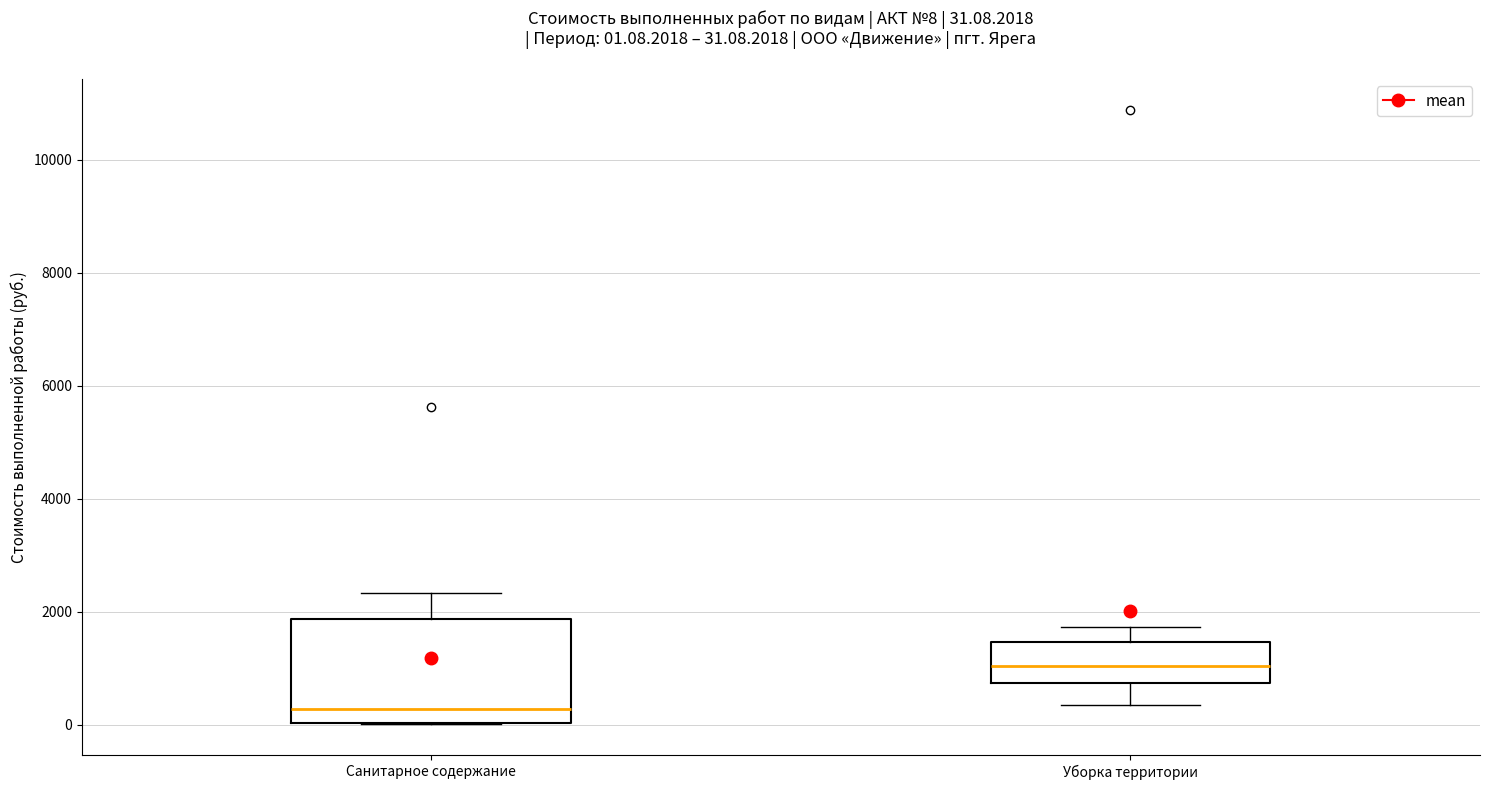

Comparing the boxes themselves (not the whiskers), which one is the tallest?

Санитарное содержание